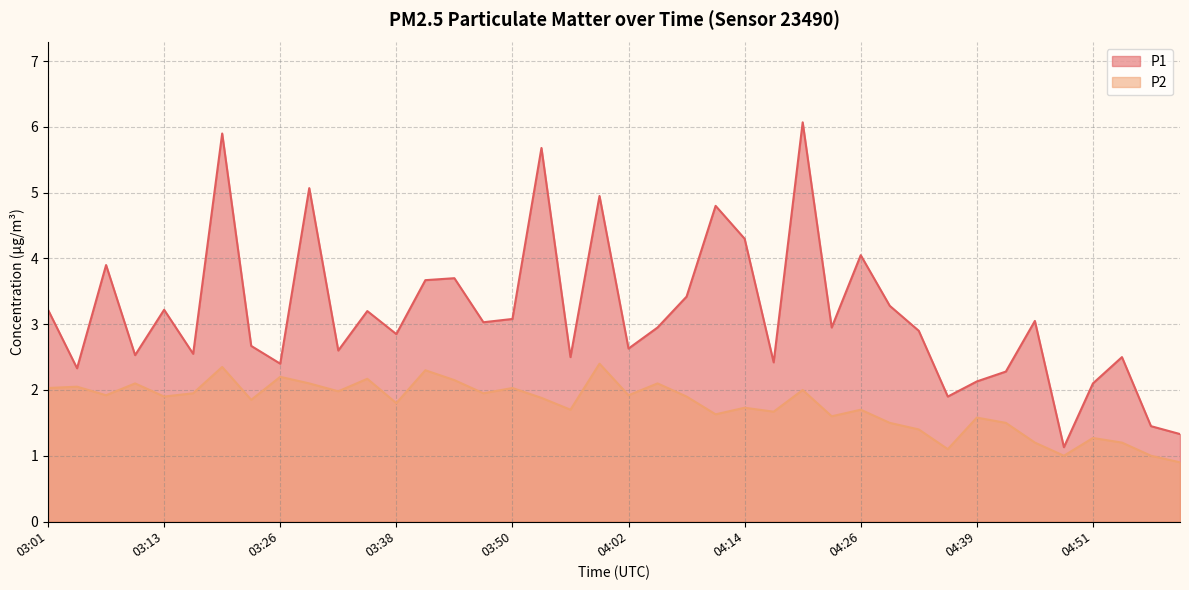

Does the chart have visible grid lines?

Yes